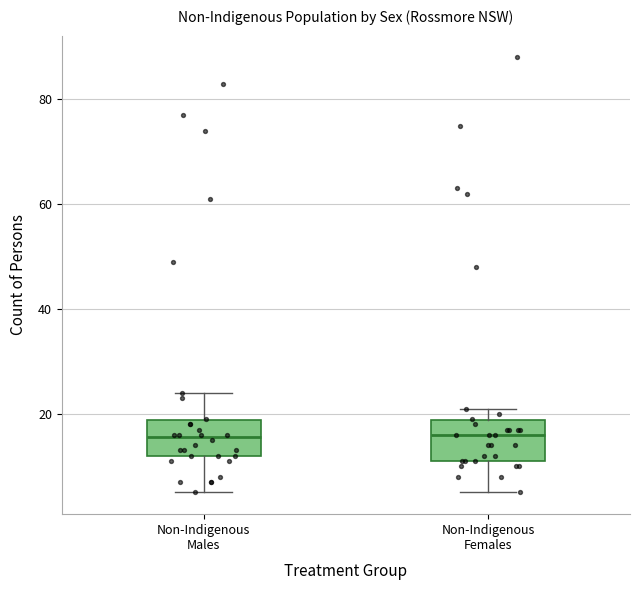

Where is the upper edge of the box for Non-Indigenous Males on the y-axis? The values are not printed on the chart, so give them approximately, as read against the axis.

18